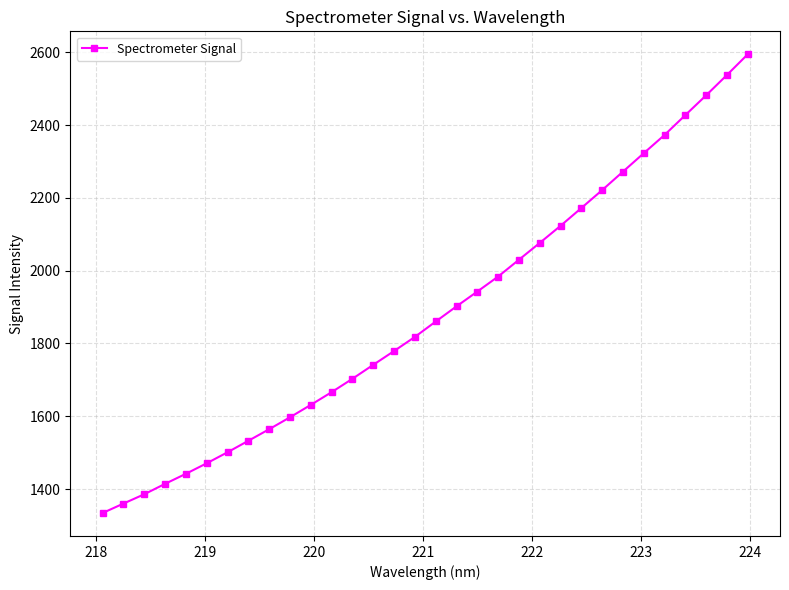

What is the value of the 10th point from the left?

1597.3